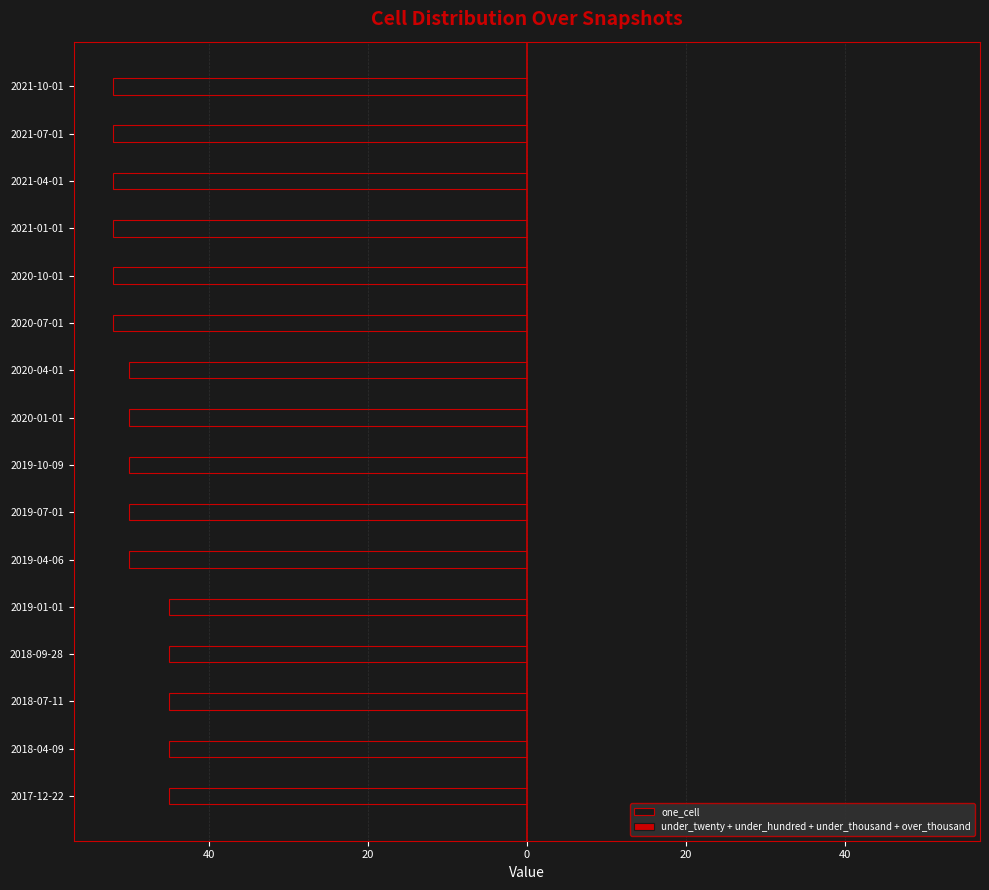

Are the bars horizontal?

Yes